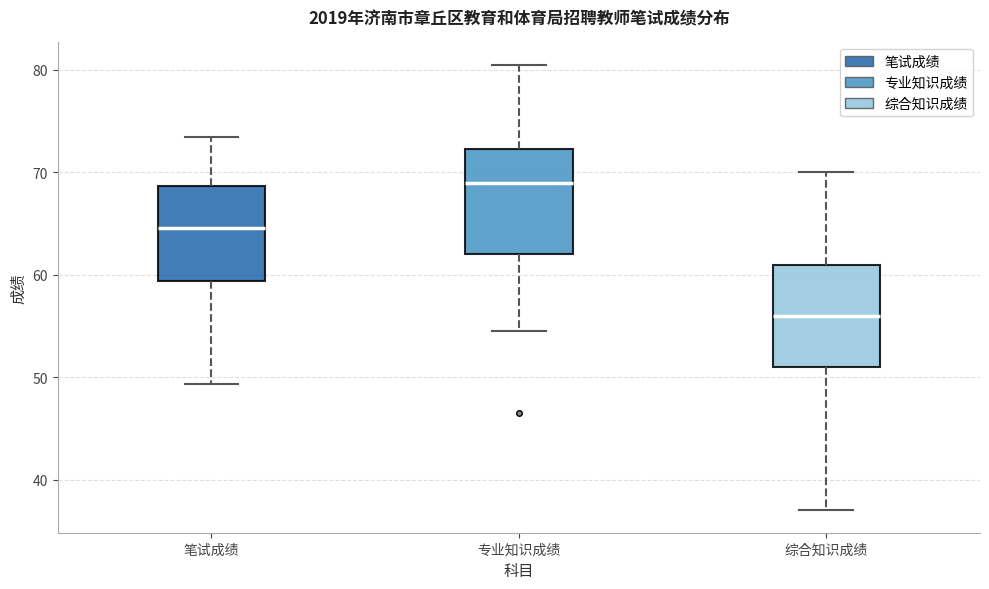

Reading left to right, read every box against the y-axis: the position of its median line, the range the box covers, and the ends of its whiskers. The values are not printed on the chart, so give them approximately, as read against the axis.

笔试成绩: median 65, box 59 to 69, whiskers 49 to 73
专业知识成绩: median 69, box 62 to 72, whiskers 55 to 81
综合知识成绩: median 56, box 51 to 61, whiskers 37 to 70